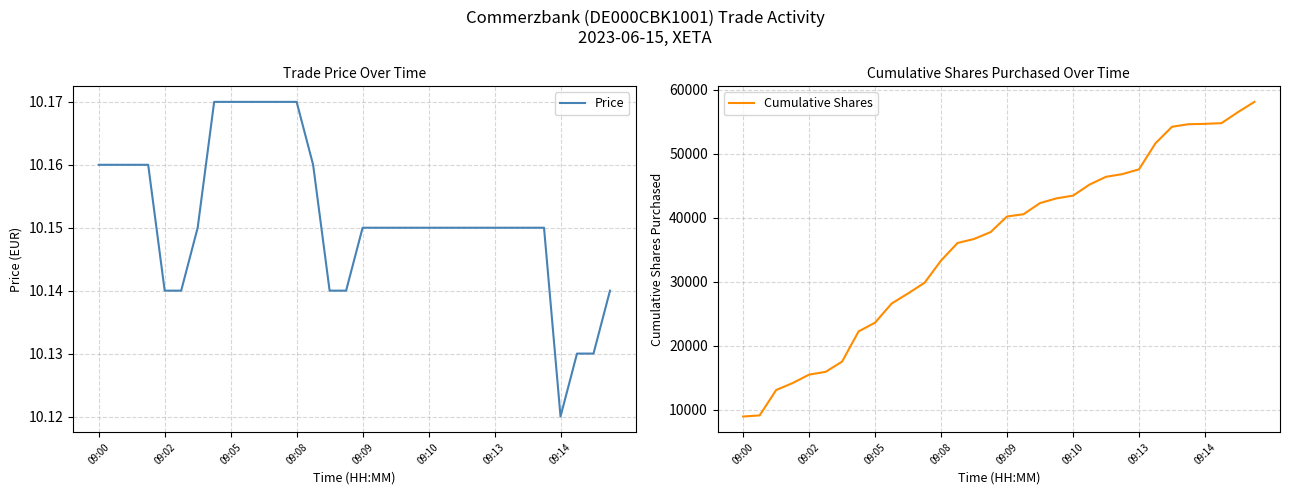

What are all the series names shown in the legend?

Price, Cumulative Shares